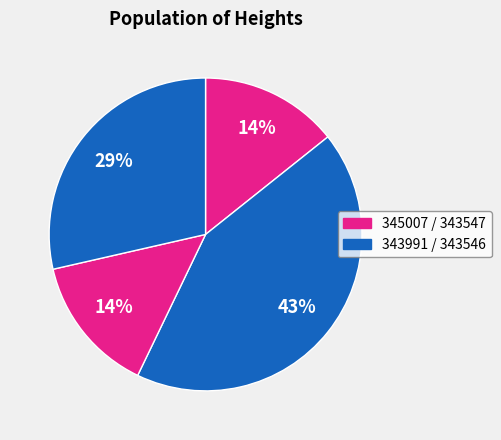

Count the number of slices in the pie.

4